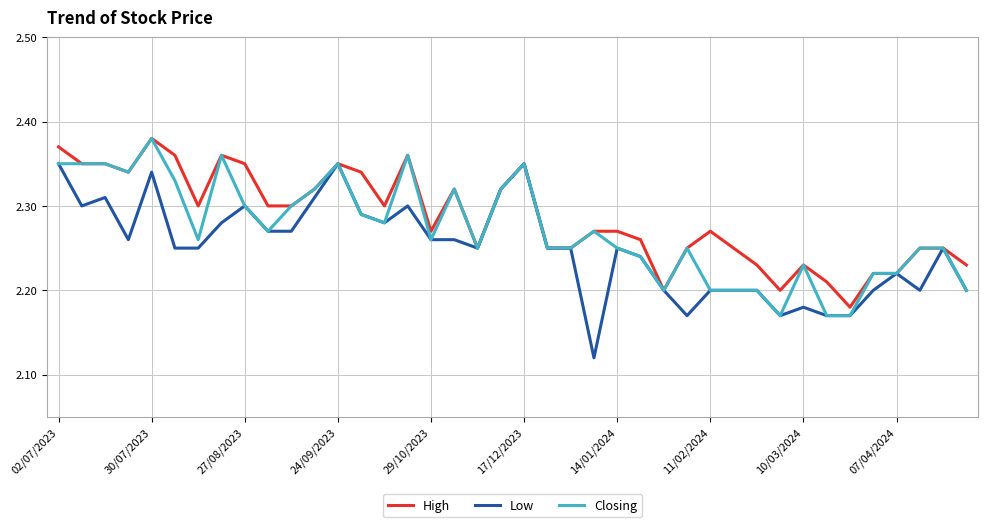

List the series in order of their overall mean, highest first.

High, Closing, Low